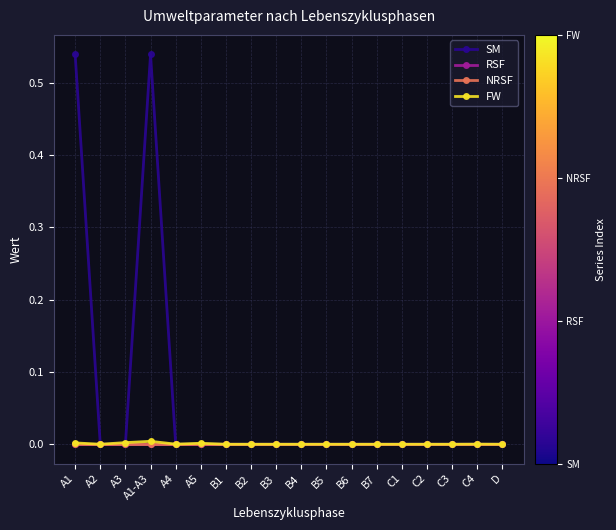

List the series in order of their peak value, highest first.

SM, FW, RSF, NRSF